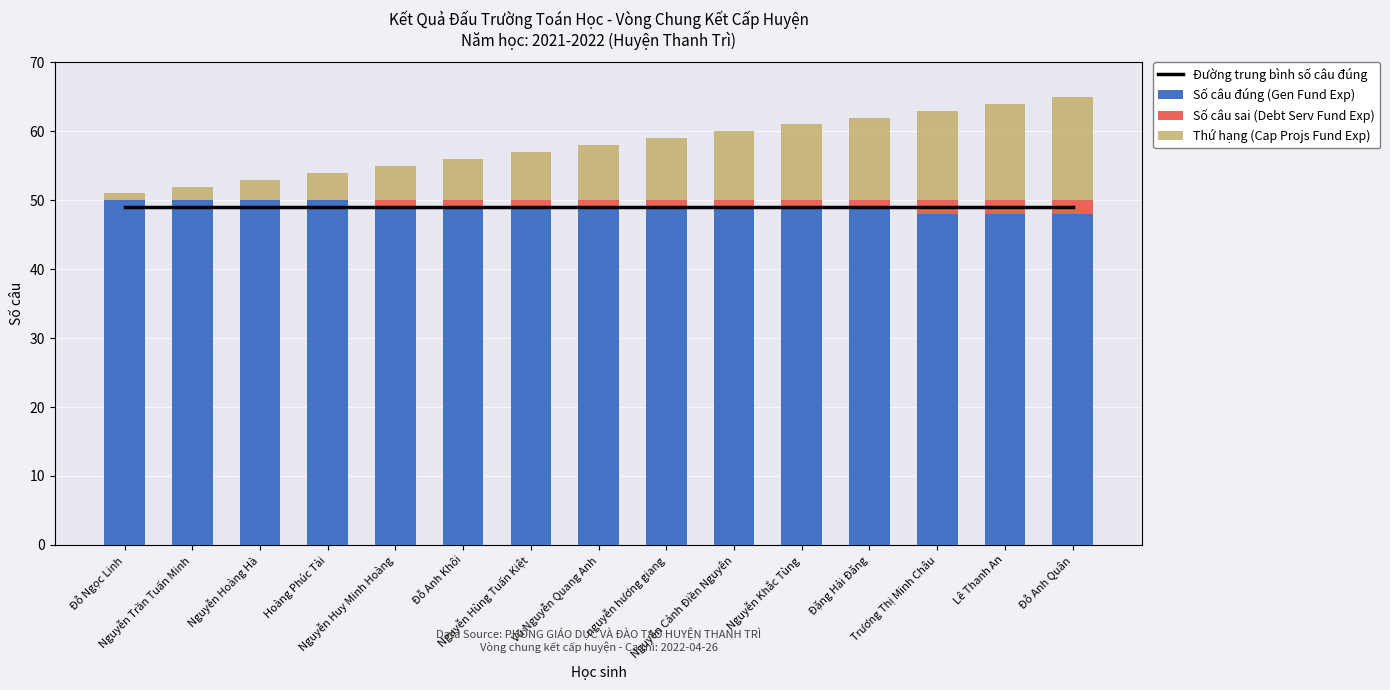

What position from the left is Nguyễn Cảnh Điền Nguyên?

10